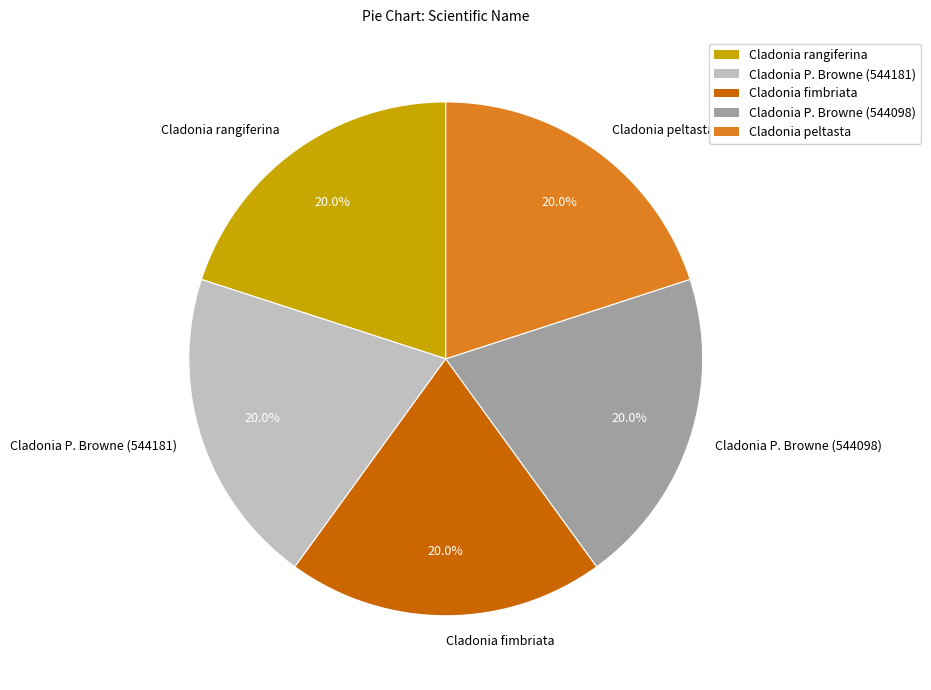

Approximately how many times larger is the value at Cladonia peltasta compared to Cladonia rangiferina?

1.0